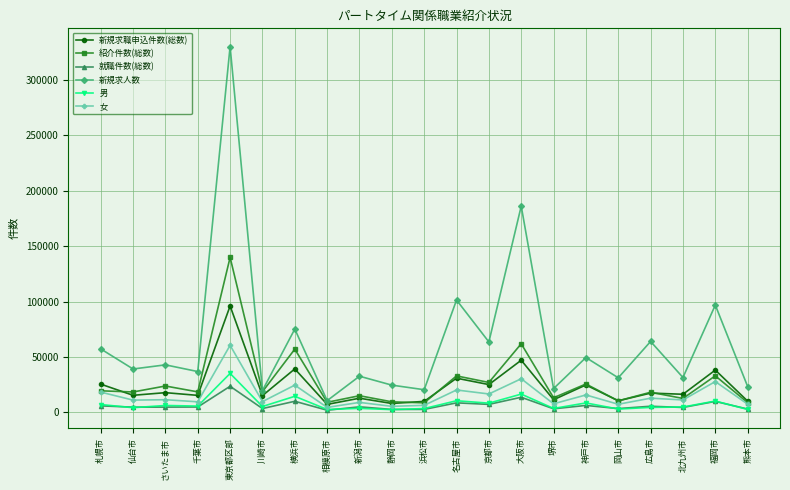

At which category does the chart reach its peak across all series?

東京都区部